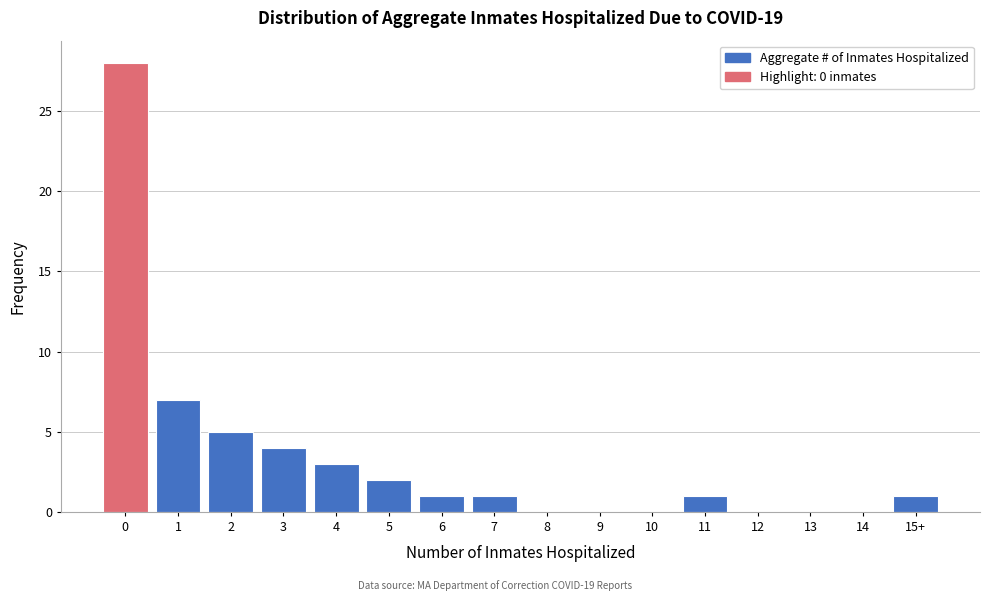

Reading right to left, list all the values displayed in this chart.

15+=1	14=0	13=0	12=0	11=1	10=0	9=0	8=0	7=1	6=1	5=2	4=3	3=4	2=5	1=7	0=28